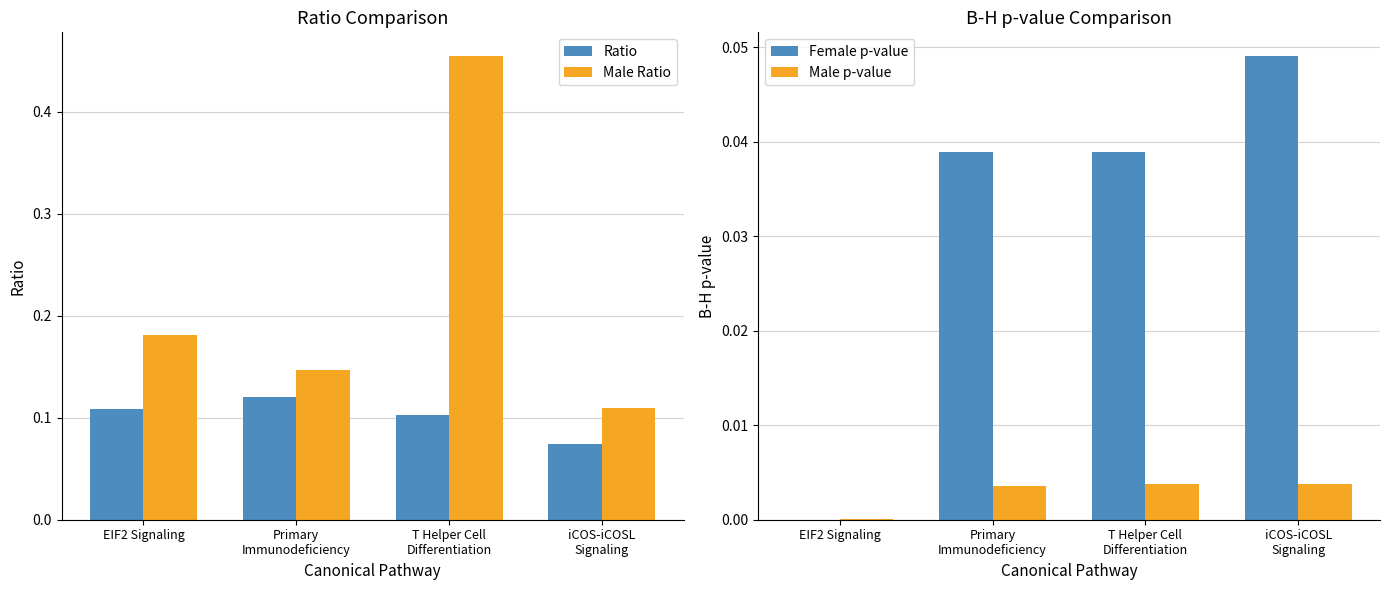

Reading left to right, list all the values displayed in this chart.

Ratio: EIF2 Signaling=0.1	Primary
Immunodeficiency=0.1	T Helper Cell
Differentiation=0.1	iCOS-iCOSL
Signaling=0.1
Male Ratio: EIF2 Signaling=0.2	Primary
Immunodeficiency=0.1	T Helper Cell
Differentiation=0.5	iCOS-iCOSL
Signaling=0.1
Female p-value: EIF2 Signaling=0.0	Primary
Immunodeficiency=0.0	T Helper Cell
Differentiation=0.0	iCOS-iCOSL
Signaling=0.0
Male p-value: EIF2 Signaling=0.0	Primary
Immunodeficiency=0.0	T Helper Cell
Differentiation=0.0	iCOS-iCOSL
Signaling=0.0